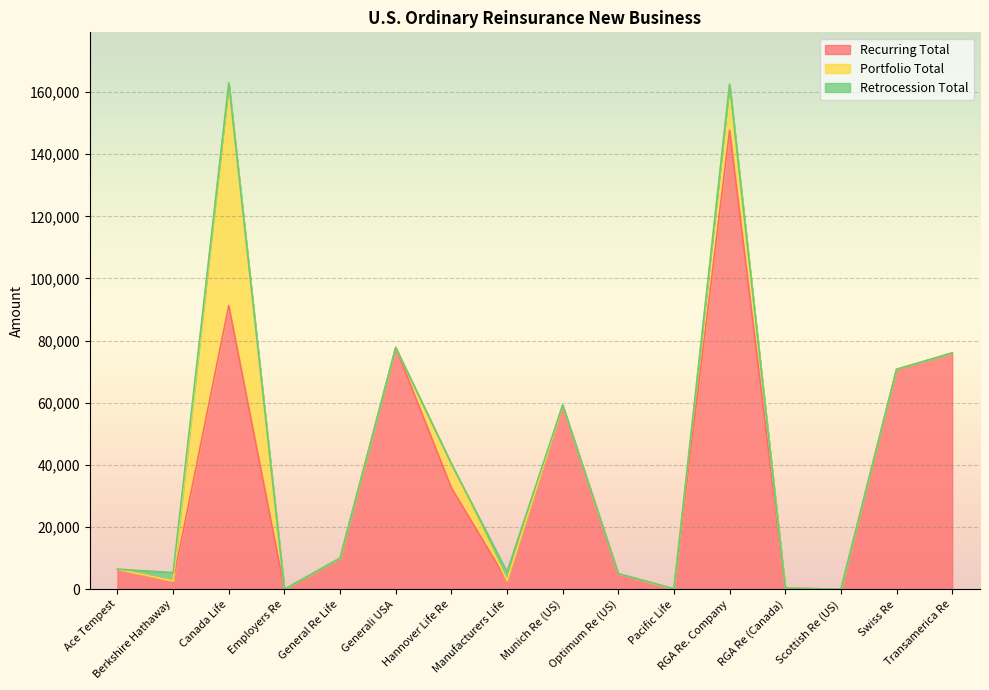

Count the number of categories in the chart.

16